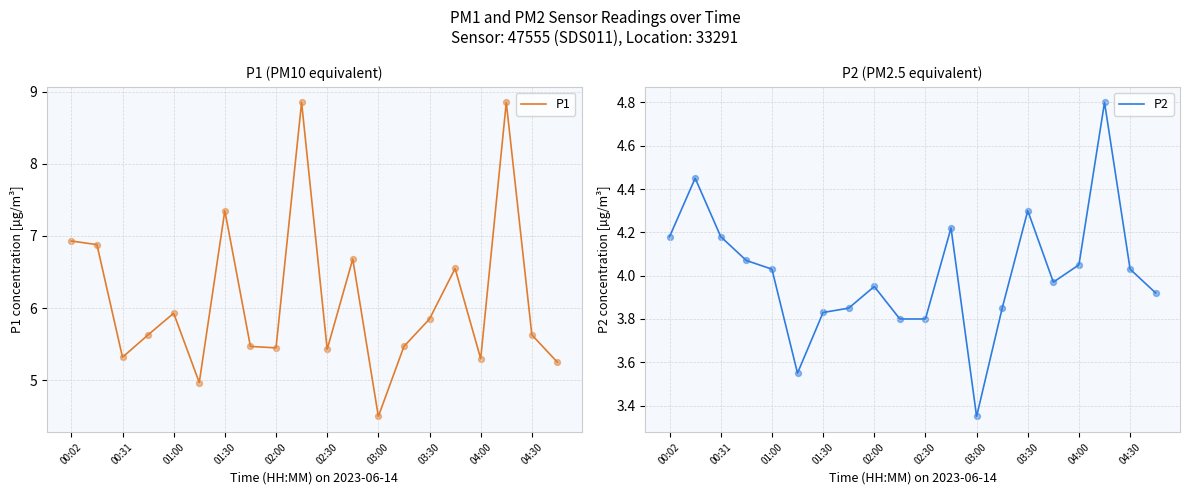

The value of P1 at 01:00 is 5.9. True or false?

True